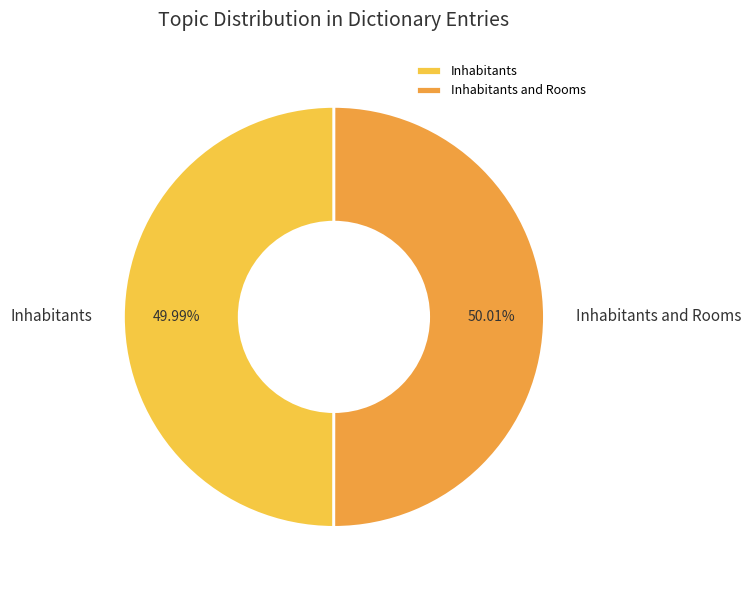

Approximately how many times larger is the value at Inhabitants compared to Inhabitants and Rooms?

1.0